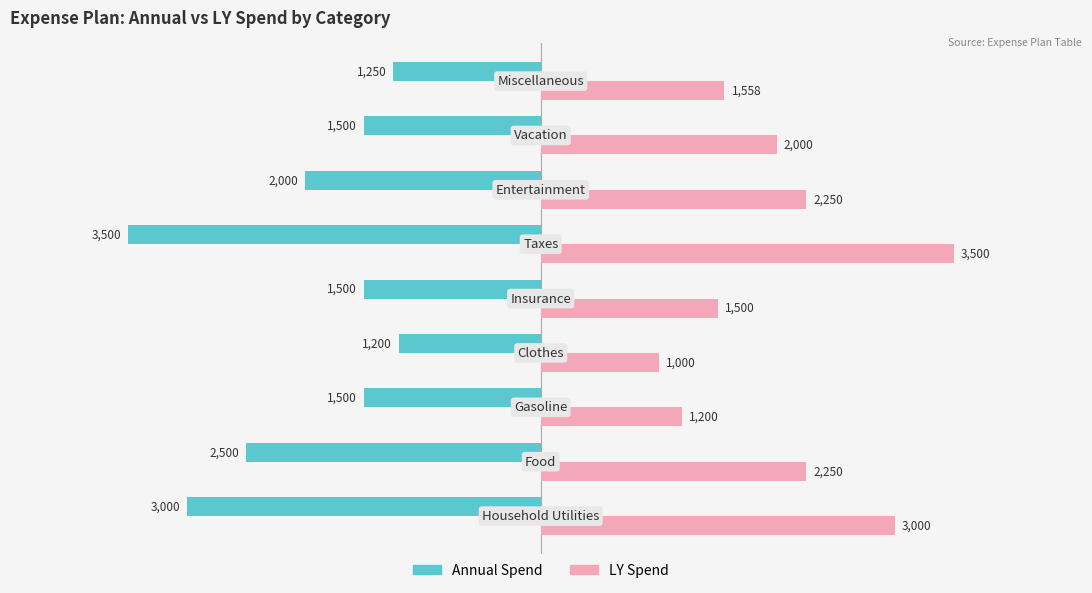

List the series in order of their overall mean, highest first.

LY Spend, Annual Spend